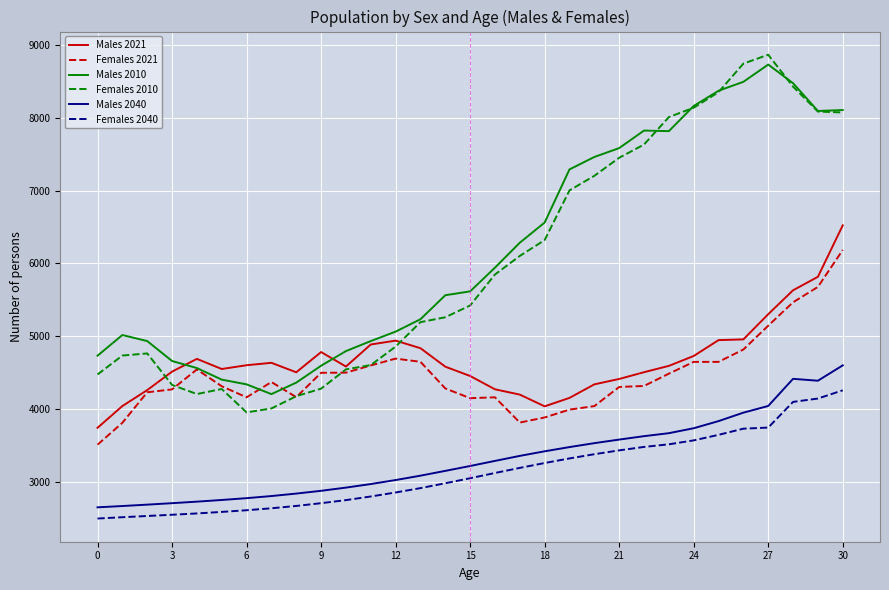

Which series has the largest range (max minus min)?

Females 2010